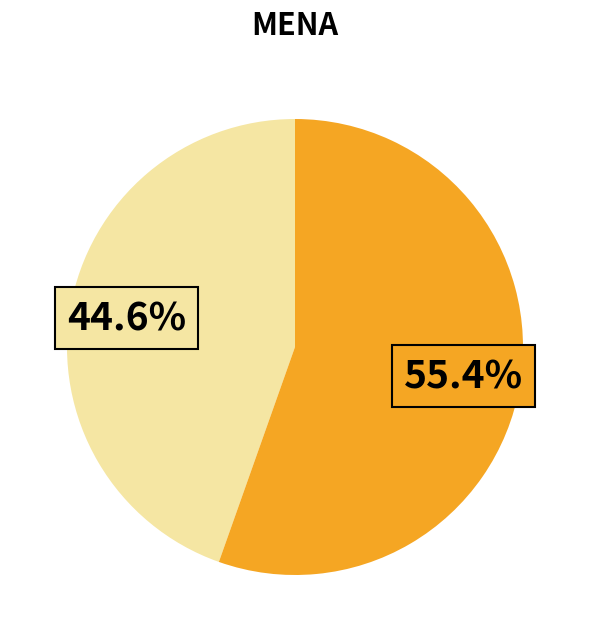

Is there any slice that represents more than half of the pie?

Yes